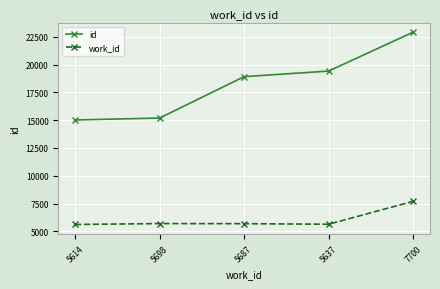

Where is work_id nearest to the value 6657?

5698